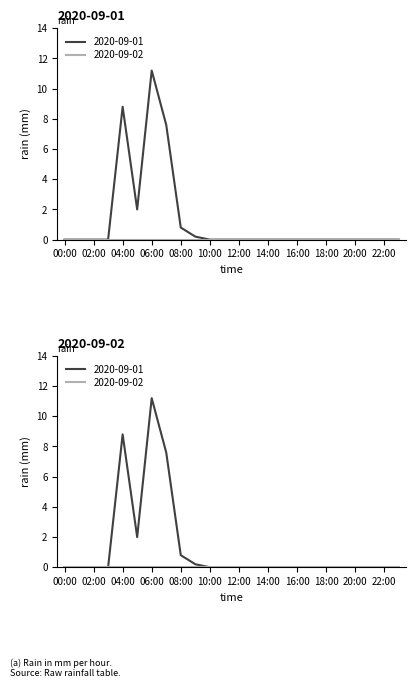

What position from the right is 13:00?

11